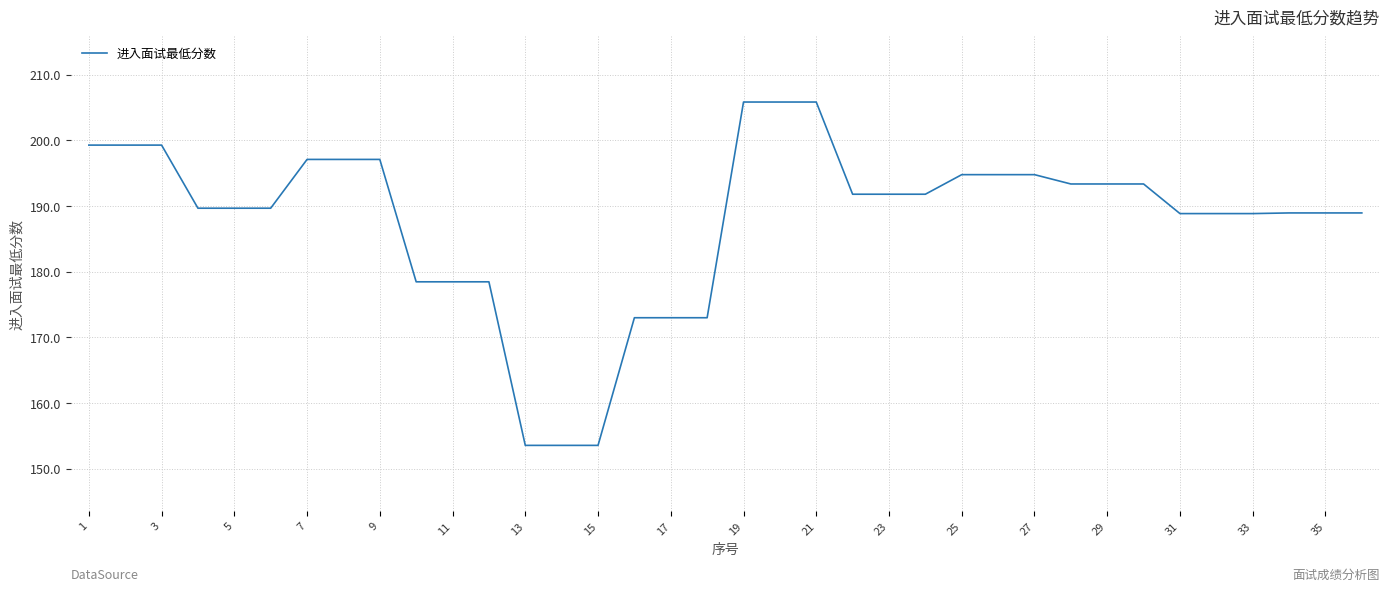

How many distinct data groups are displayed?

1